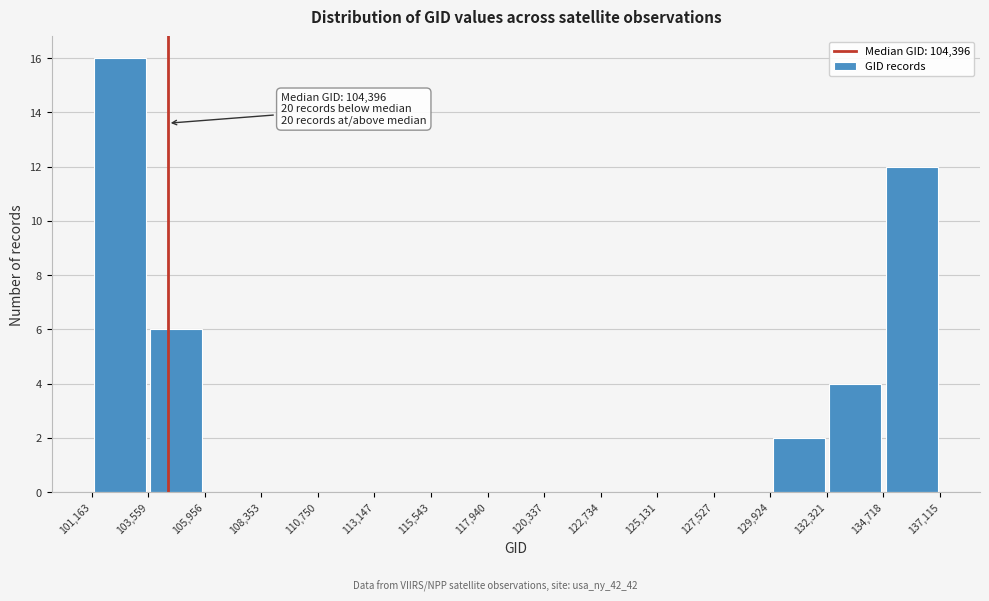

Over which range of the x-axis is the bar tallest?

101,163 to 103,559